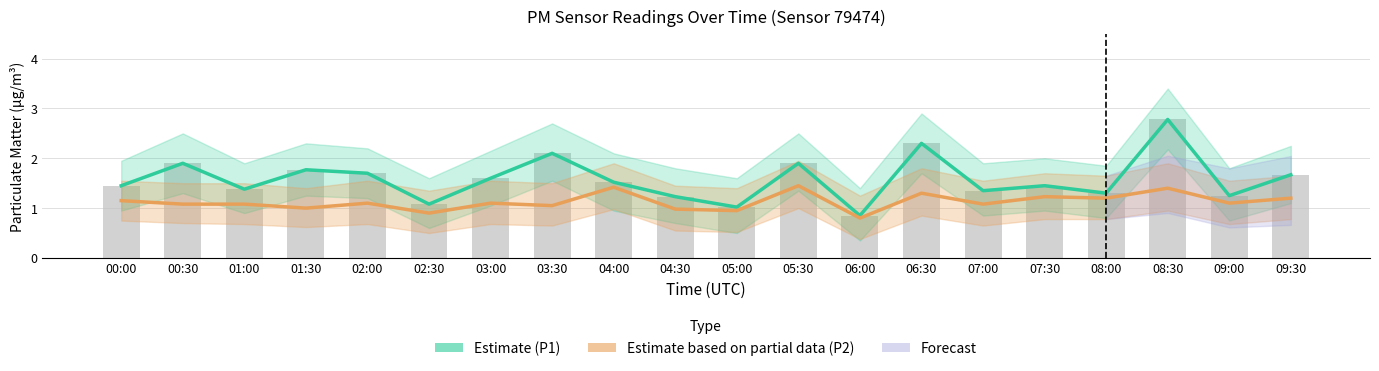

Rank the categories by P2 (Estimate partial) value from lowest to highest.

06:00, 02:30, 05:00, 04:30, 01:30, 03:30, 00:30, 01:00, 07:00, 02:00, 03:00, 09:00, 00:00, 08:00, 09:30, 07:30, 06:30, 08:30, 04:00, 05:30